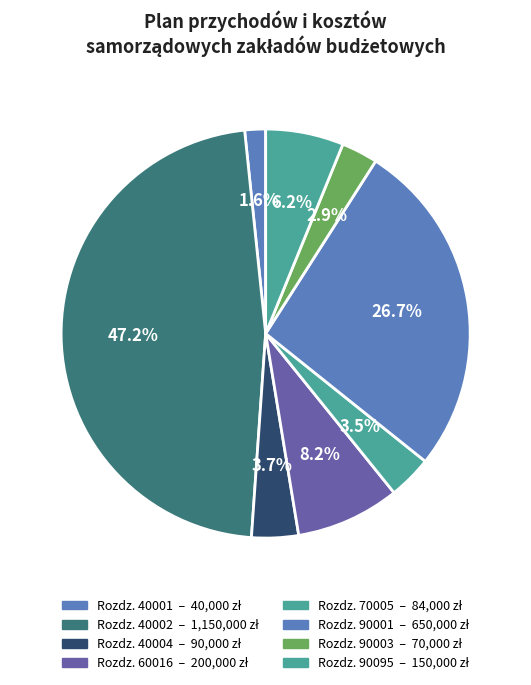

What is the largest slice in the pie chart?

40002